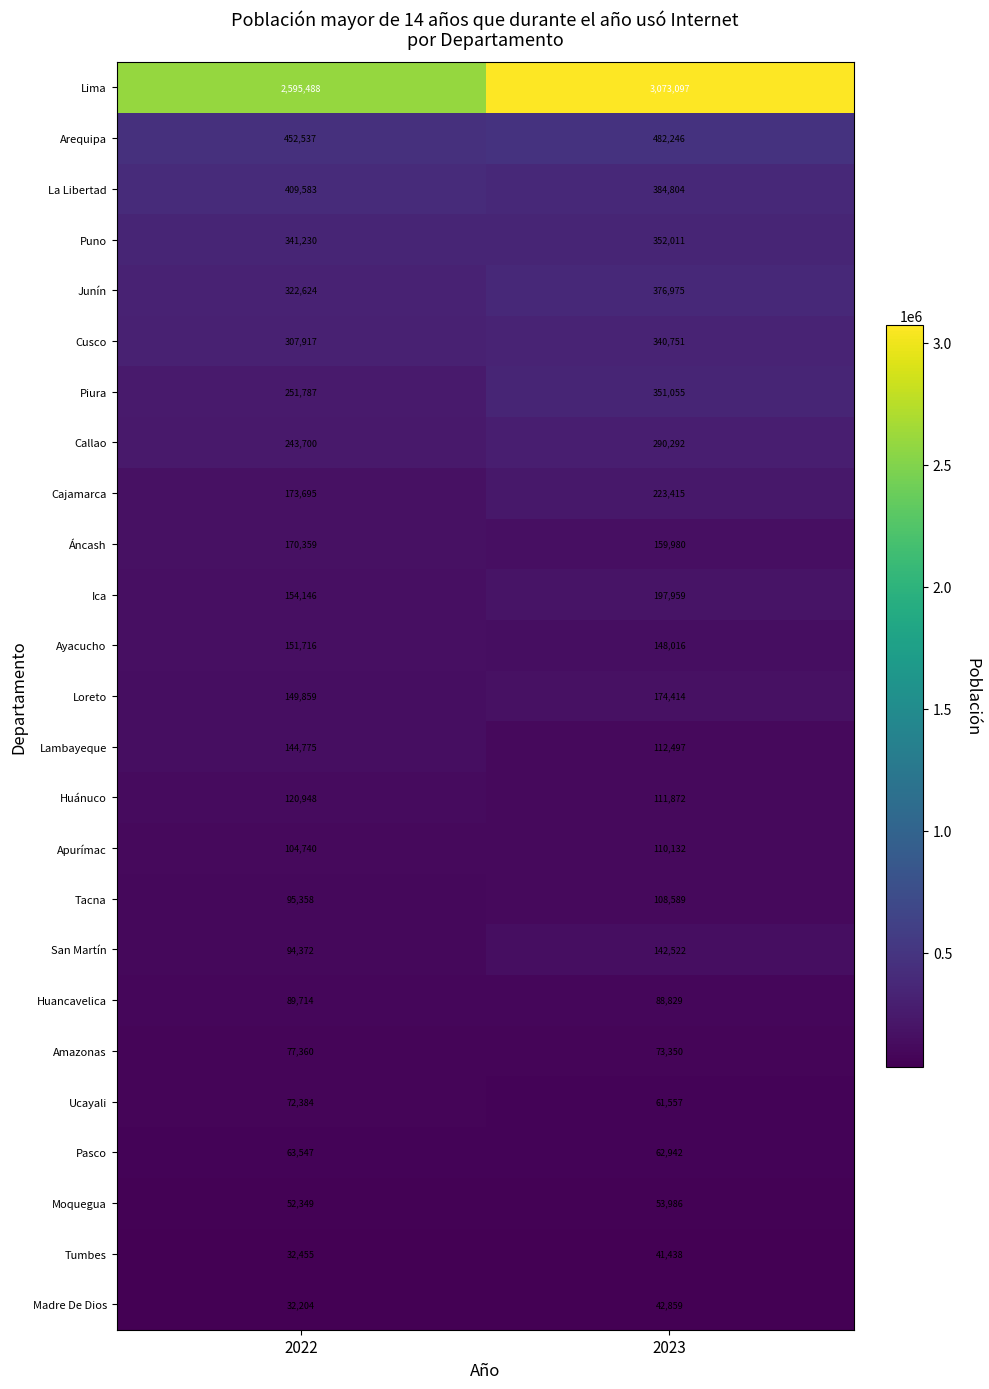

How many distinct data groups are displayed?

25